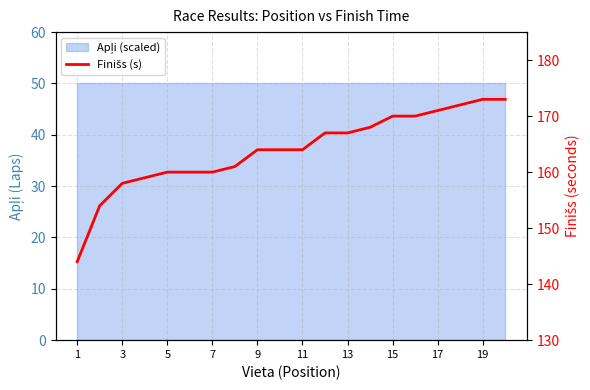

Does the chart have visible grid lines?

Yes